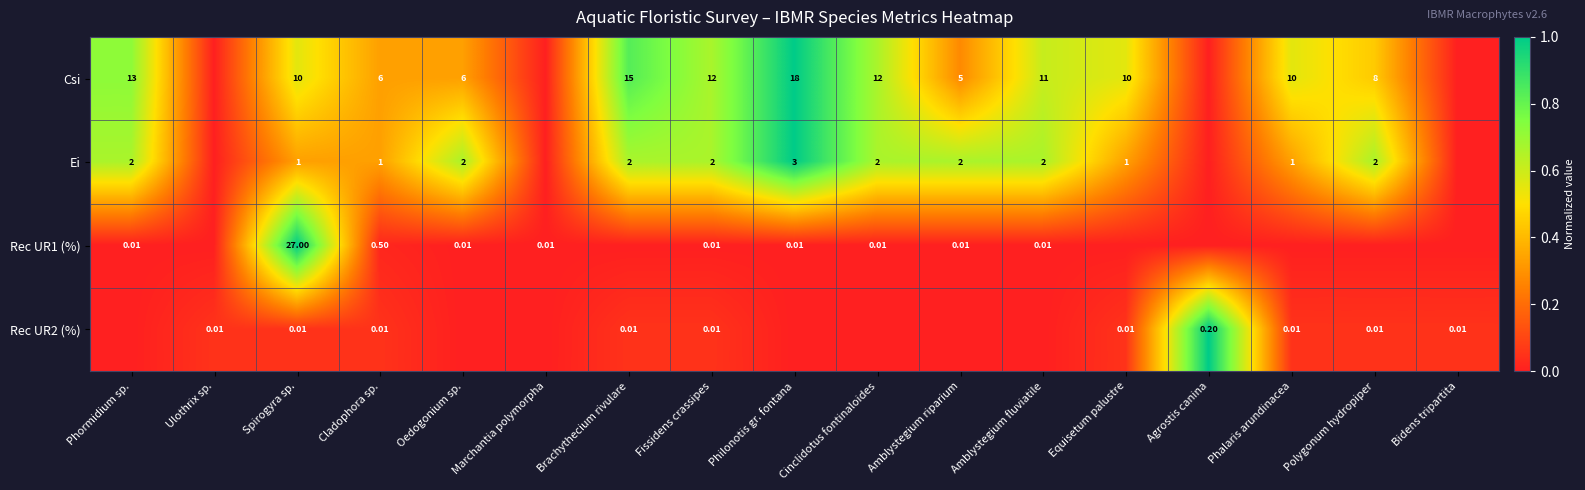

At which label is Csi closest to 0?

Ulothrix sp.